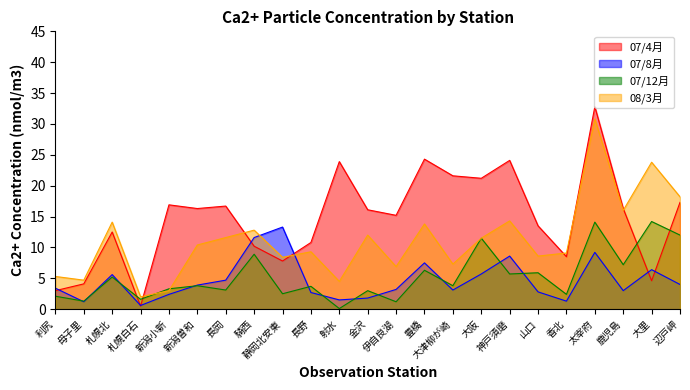

True or false: 07/12月 has a value of 5.9 at 山口.

True